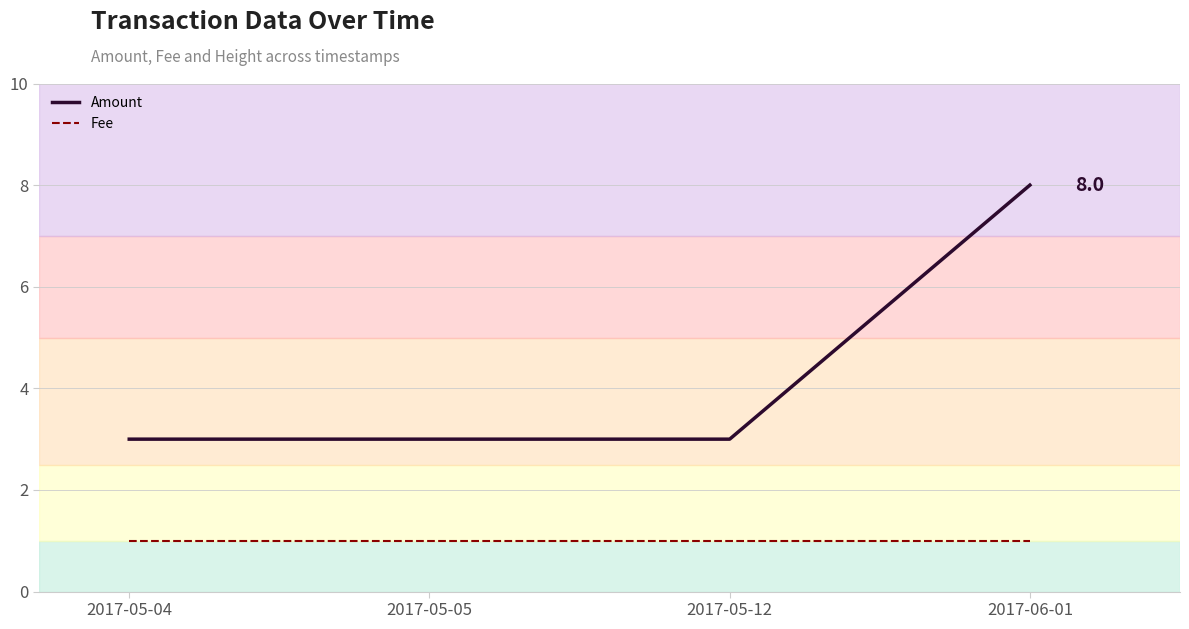

True or false: Fee has more than 1 points higher than both neighbors.

False